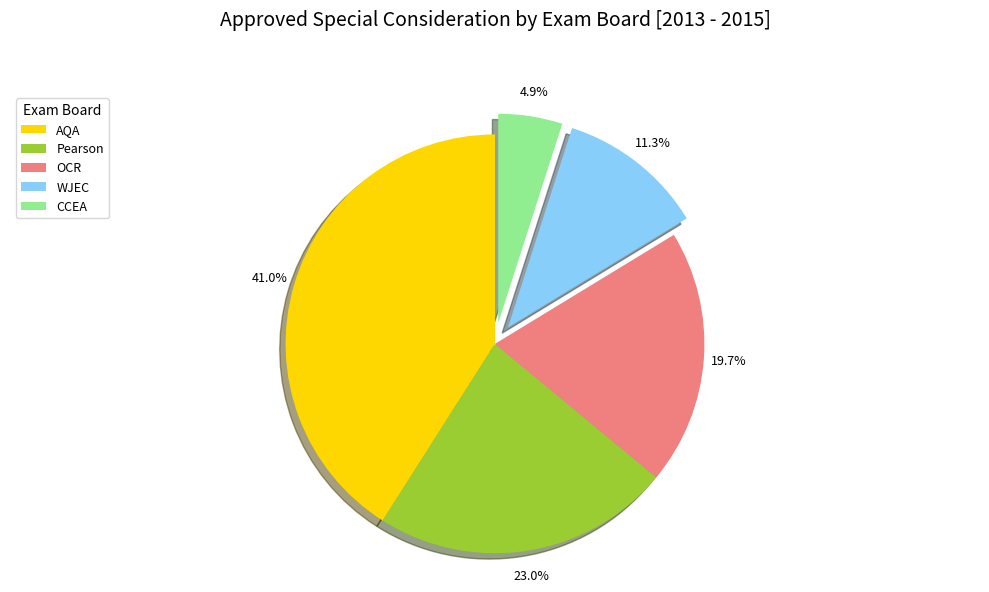

To the nearest percent, what is the combined percentage of OCR and Pearson?

43%